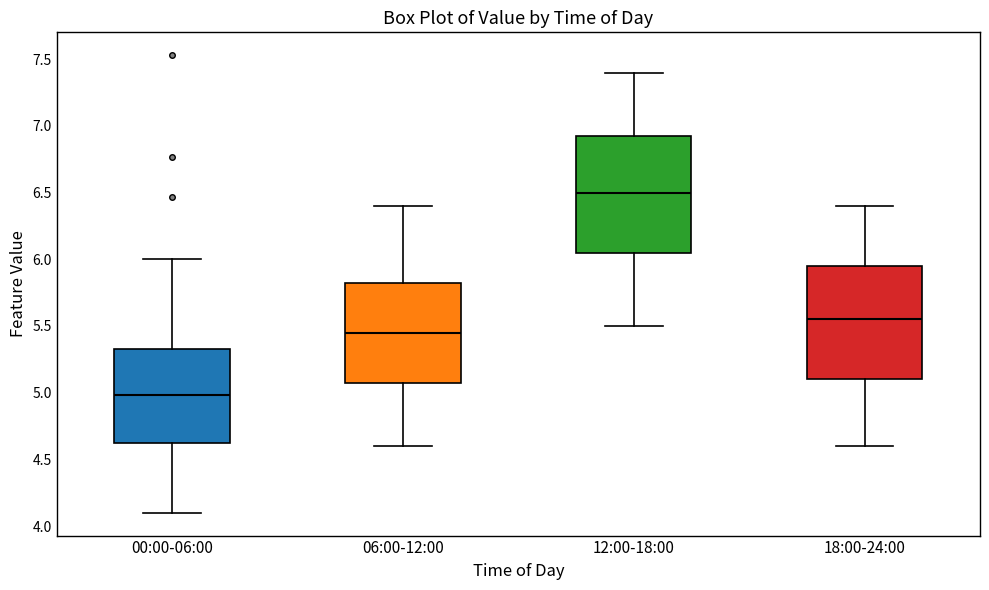

Reading left to right, transcribe this box plot: for each box, give where its median line is, the range the box spans, and where its two whiskers end, as read against the y-axis. The values are not printed on the chart, so give them approximately, as read against the axis.

00:00-06:00: median 5.00, box 4.60 to 5.35, whiskers 4.10 to 6.00
06:00-12:00: median 5.45, box 5.10 to 5.85, whiskers 4.60 to 6.40
12:00-18:00: median 6.50, box 6.05 to 6.95, whiskers 5.50 to 7.40
18:00-24:00: median 5.55, box 5.10 to 5.95, whiskers 4.60 to 6.40